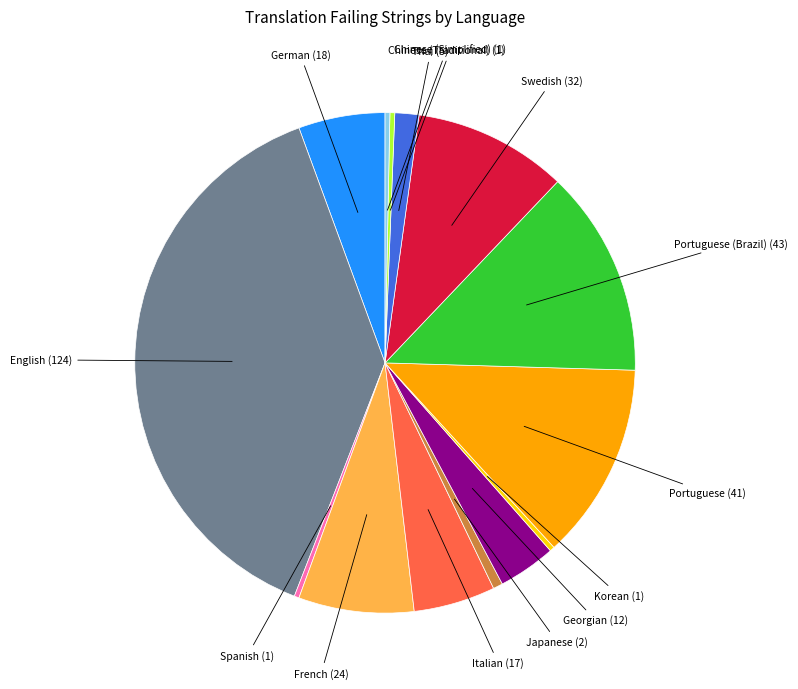

Count the number of slices in the pie.

14